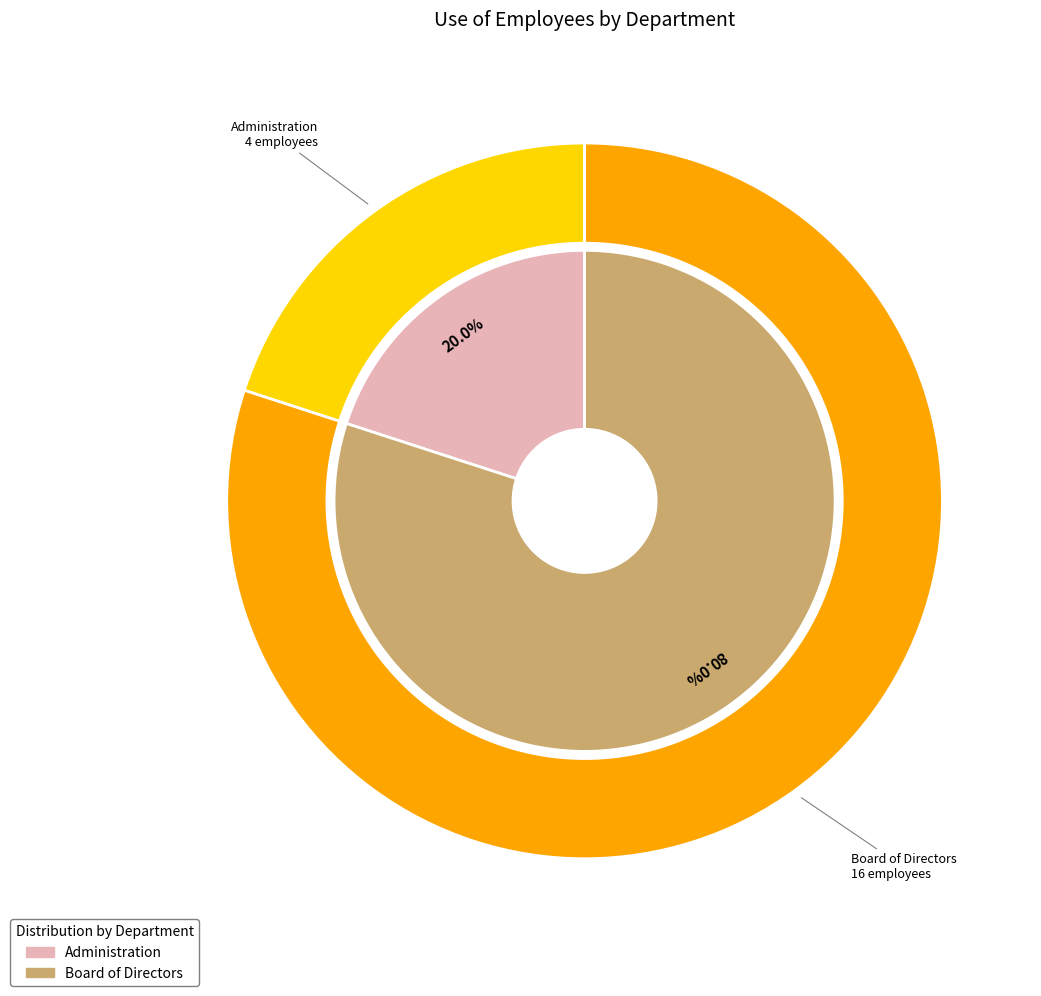

What percentage is NOT represented by Administration?

80.0%